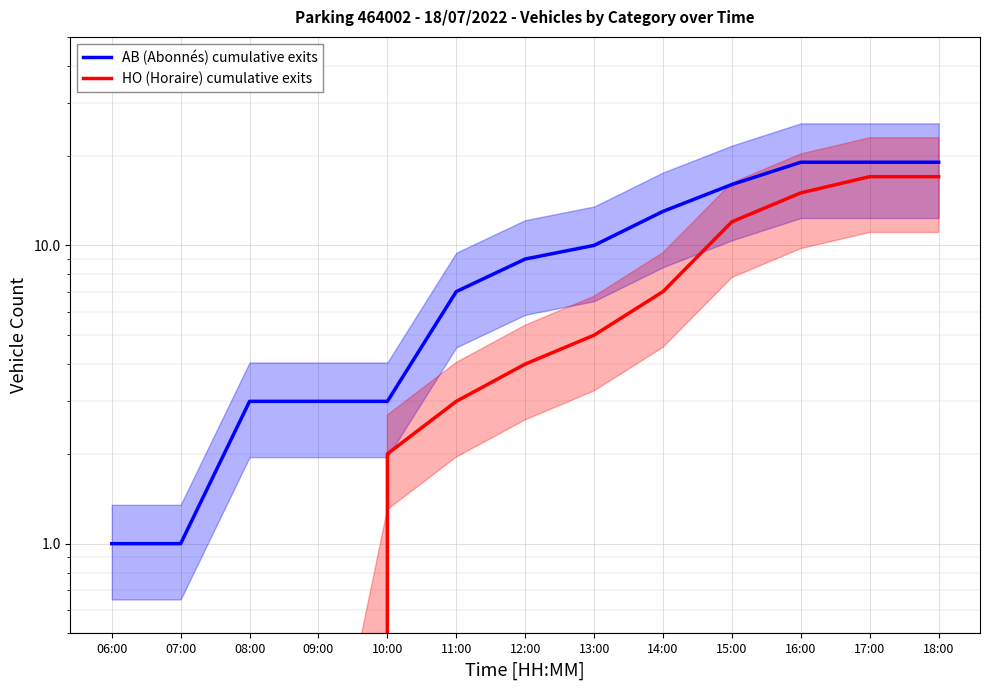

Reading left to right, transcribe all the data shown in this chart.

AB (Abonnés) cumulative exits: 06:00=1	07:00=1	08:00=3	09:00=3	10:00=3	11:00=7	12:00=9	13:00=10	14:00=13	15:00=16	16:00=19	17:00=19	18:00=19
HO (Horaire) cumulative exits: 06:00=0	07:00=0	08:00=0	09:00=0	10:00=2	11:00=3	12:00=4	13:00=5	14:00=7	15:00=12	16:00=15	17:00=17	18:00=17